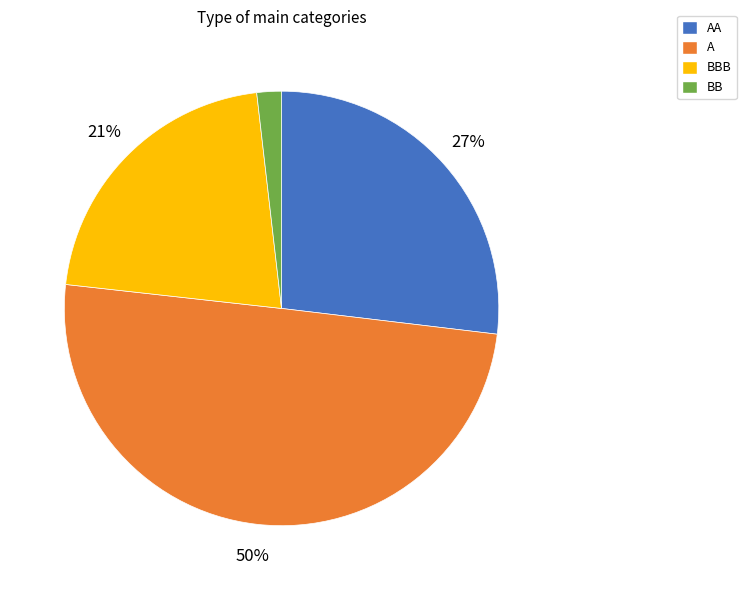

Which slice is the largest?

A